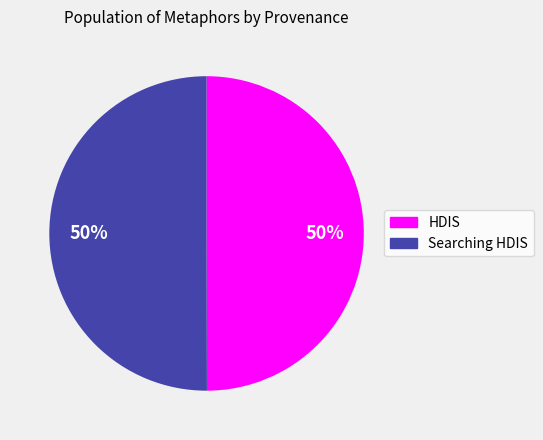

To the nearest percent, what is the average slice percentage?

50%